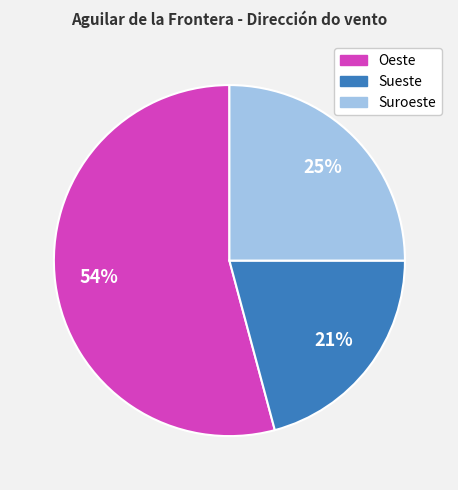

Does Suroeste represent more than half of the total?

No